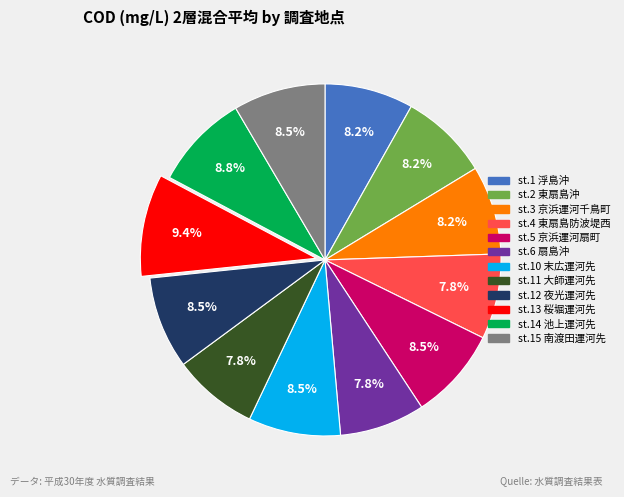

Which slice is the largest?

st.13 桜堀運河先